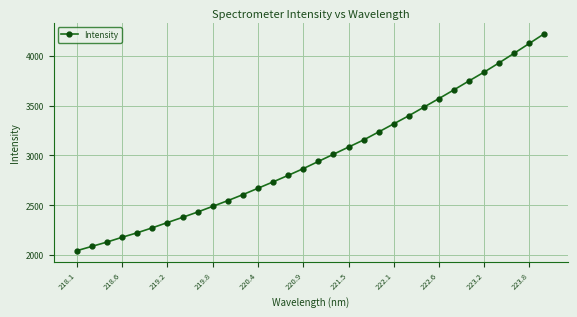

What is the difference between the maximum and minimum values?

2177.6